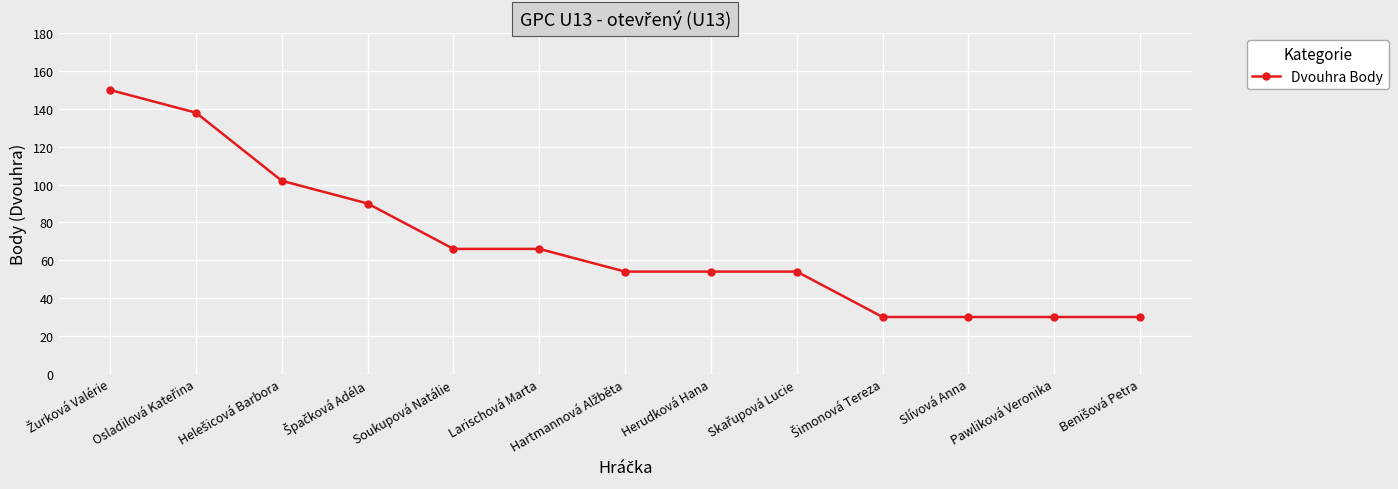

What is the average value?

69